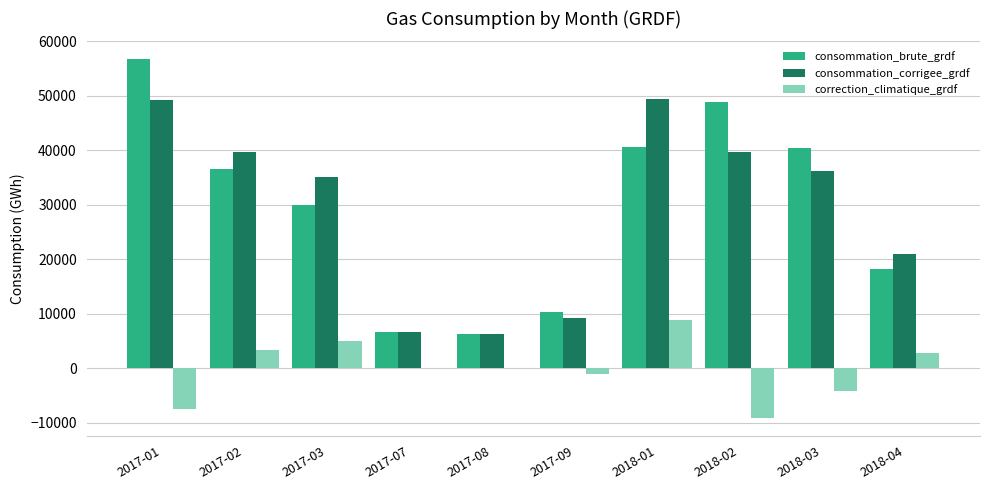

Is it true that consommation_brute_grdf equals 10297 at 2017-09?

True